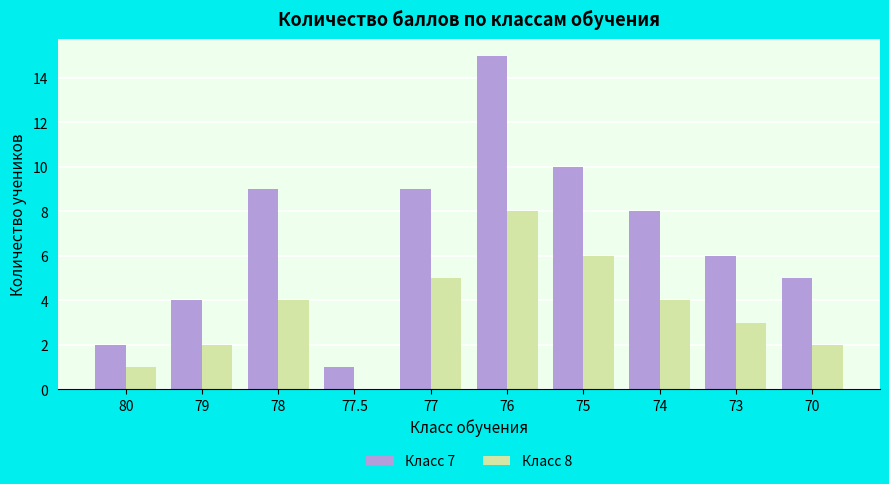

Which series has the largest total across all categories?

Класс 7